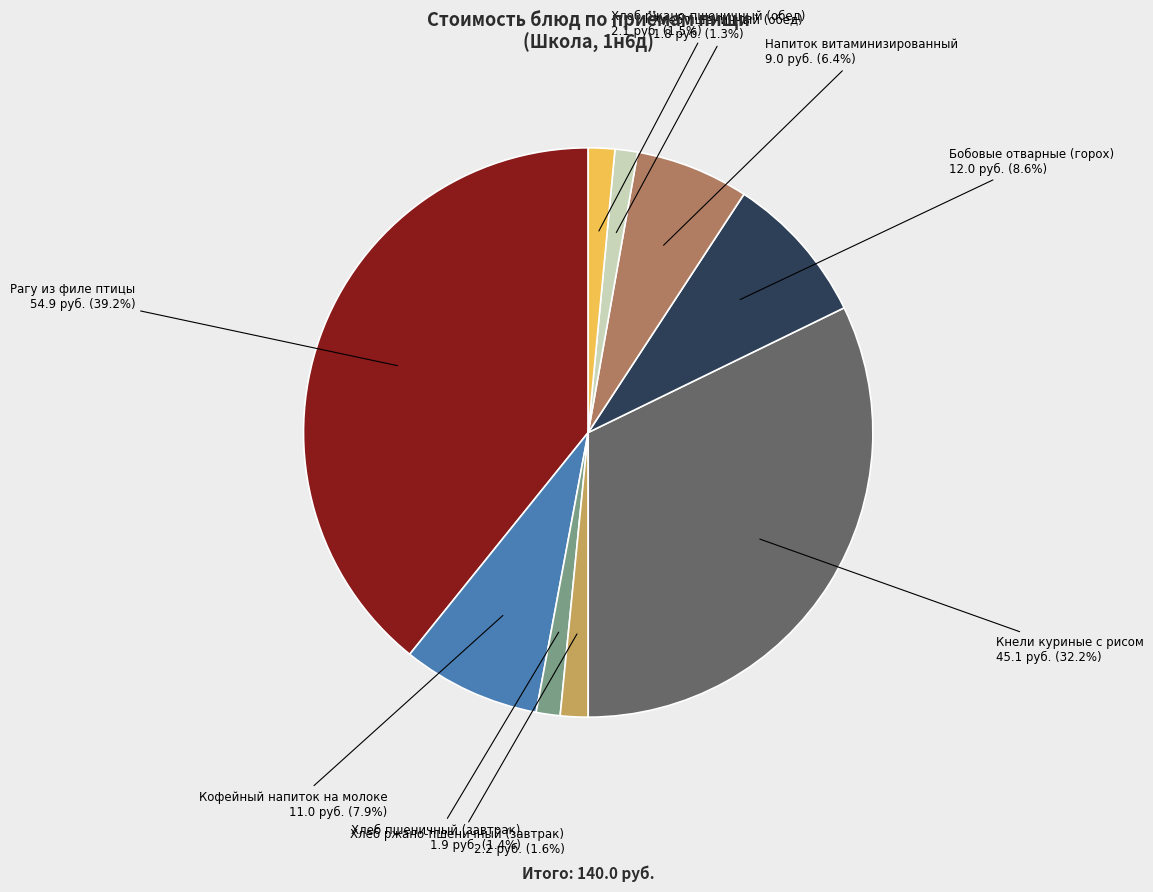

Which slice is the largest?

Рагу из филе птицы